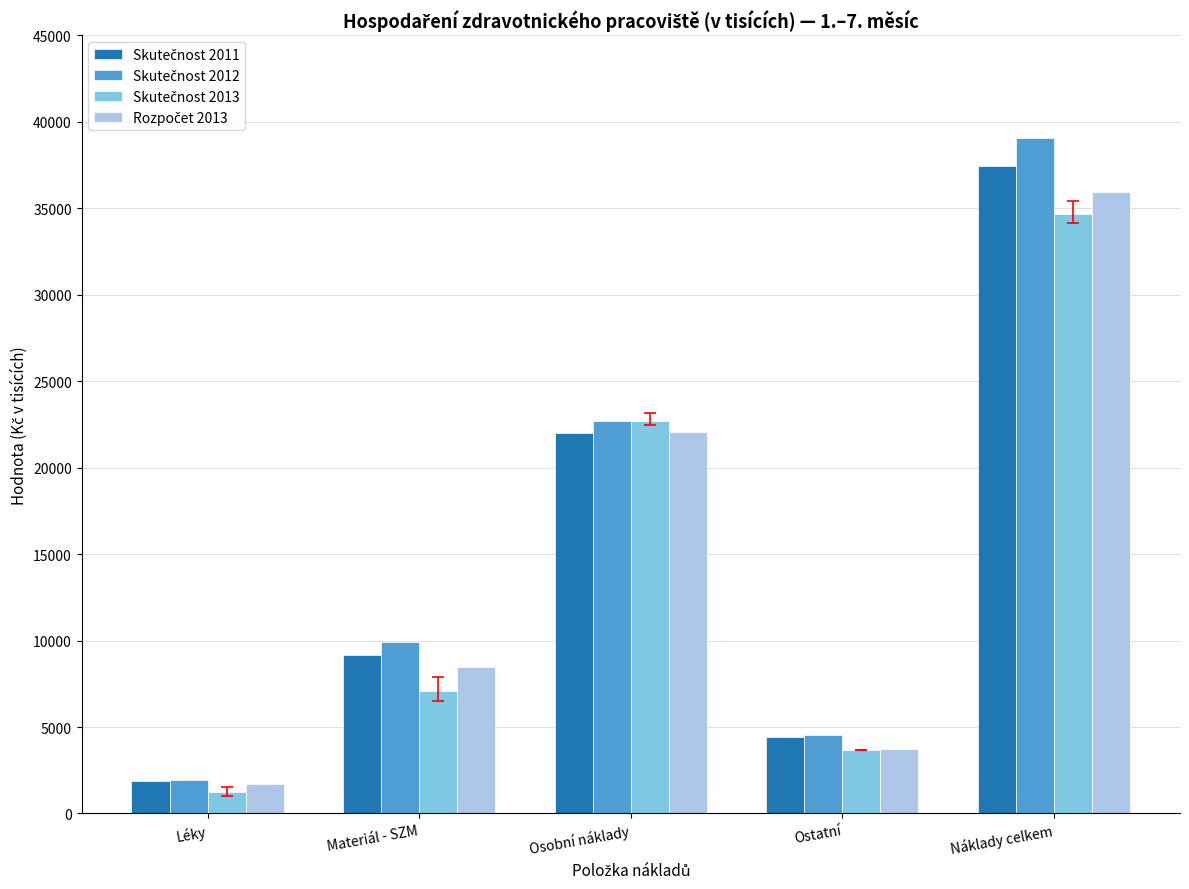

Which category has the highest value across all series?

Náklady celkem